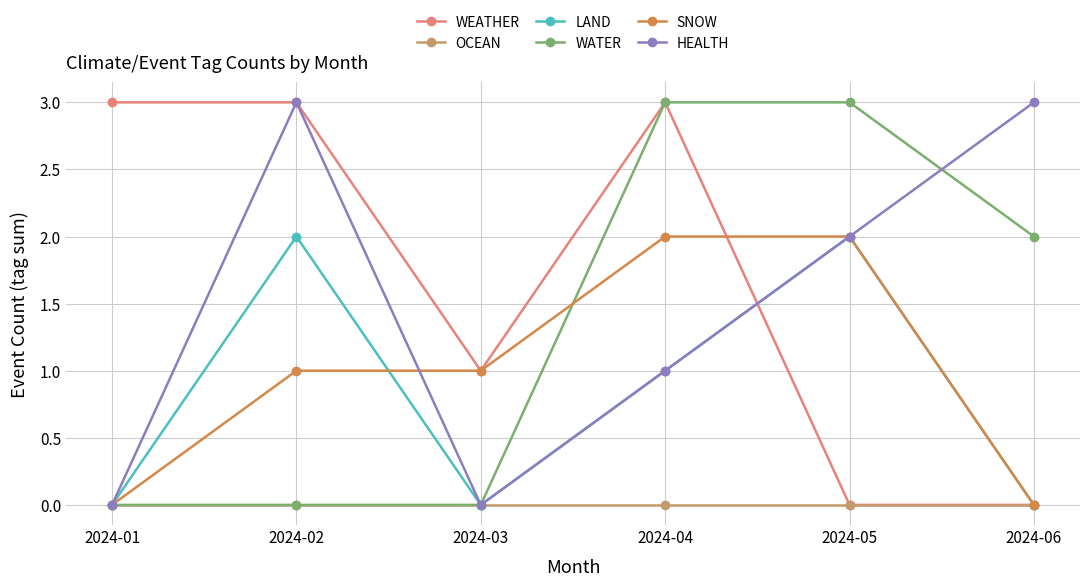

True or false: HEALTH has a value of 1 at 2024-05.

False